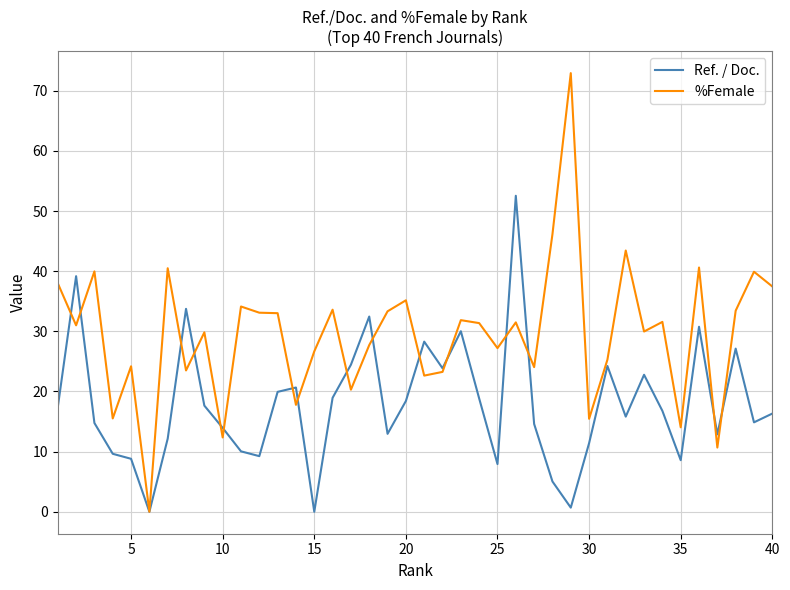

What is the highest value of the %Female series?

72.9